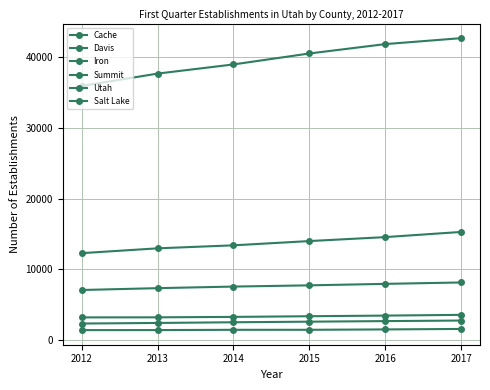

The Salt Lake series shows 54637 at 2014. True or false?

False